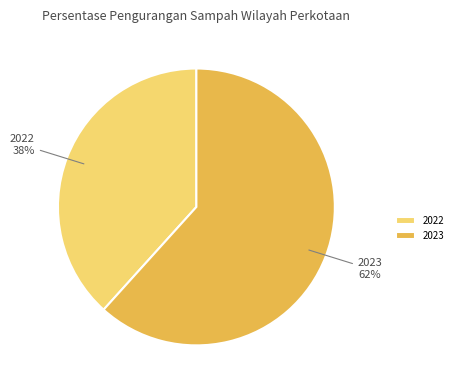

Combined, do 2022 and 2023 account for over 50%?

Yes